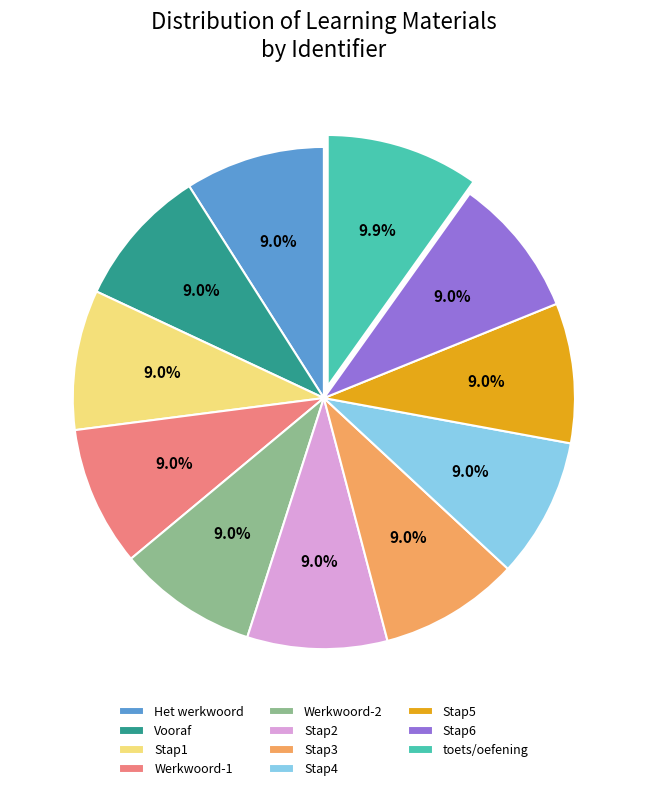

Is toets/oefening the majority of the pie?

No